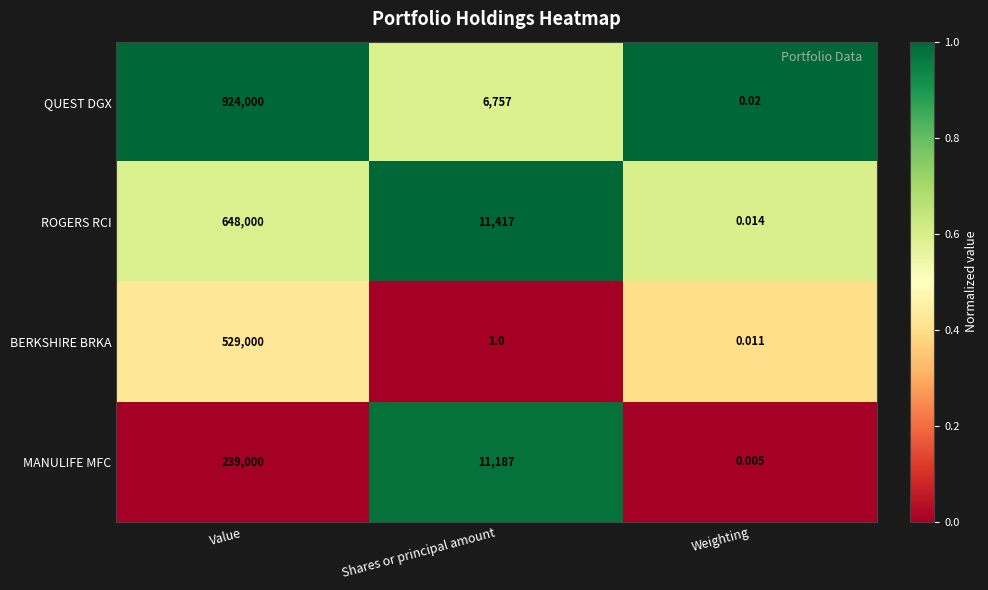

Which series has the widest spread of values?

QUEST DGX